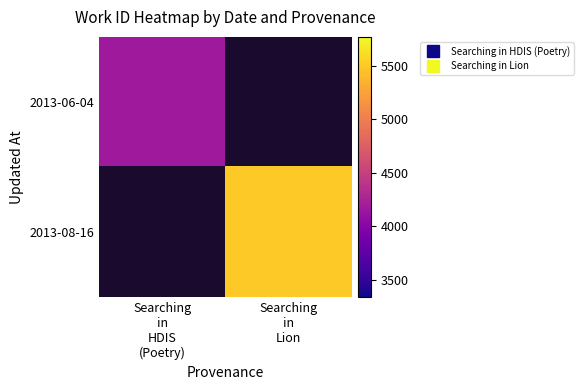

List the labels in order of 2013-08-16 value, largest first.

Searching in HDIS (Poetry), Searching in Lion